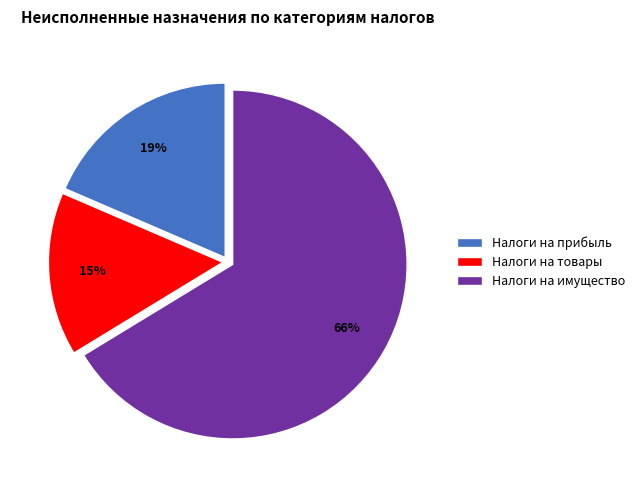

Which has a higher value, Налоги на товары or Налоги на прибыль?

Налоги на прибыль